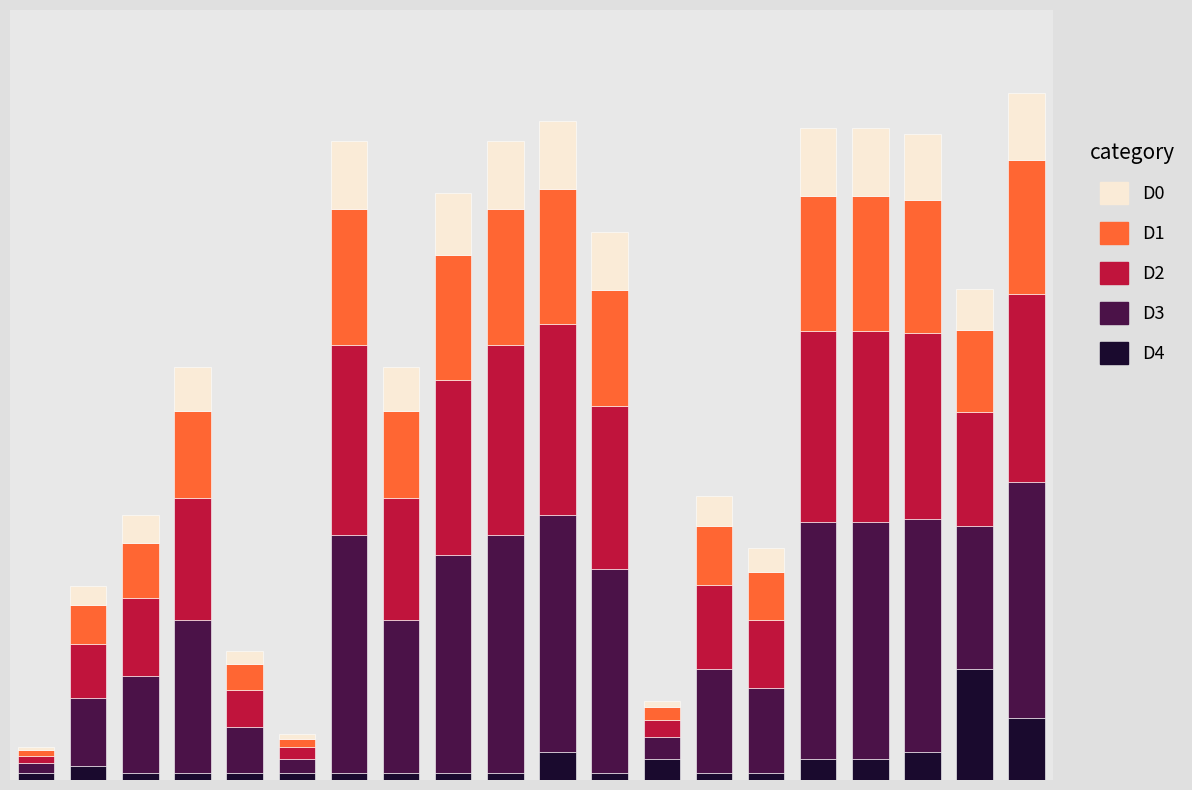

What are all the series names shown in the legend?

D0, D1, D2, D3, D4